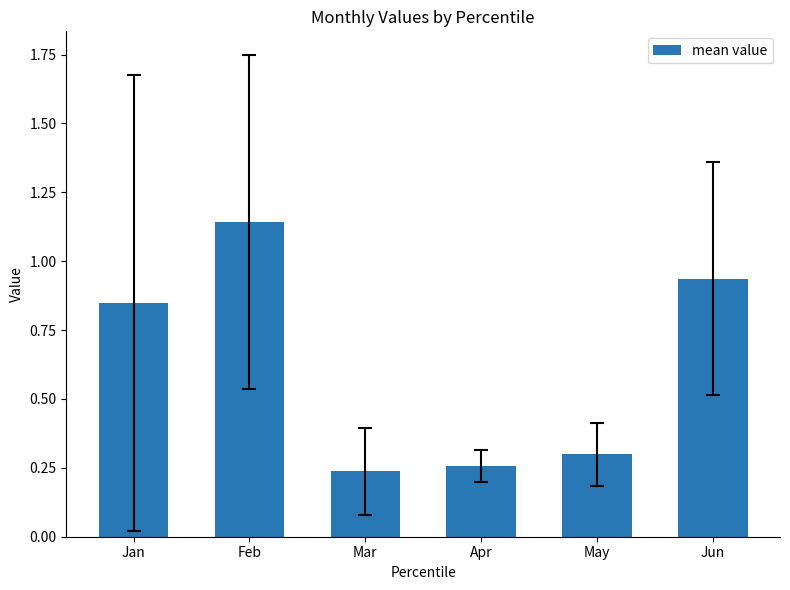

The value at Jan is 0.2. True or false?

False